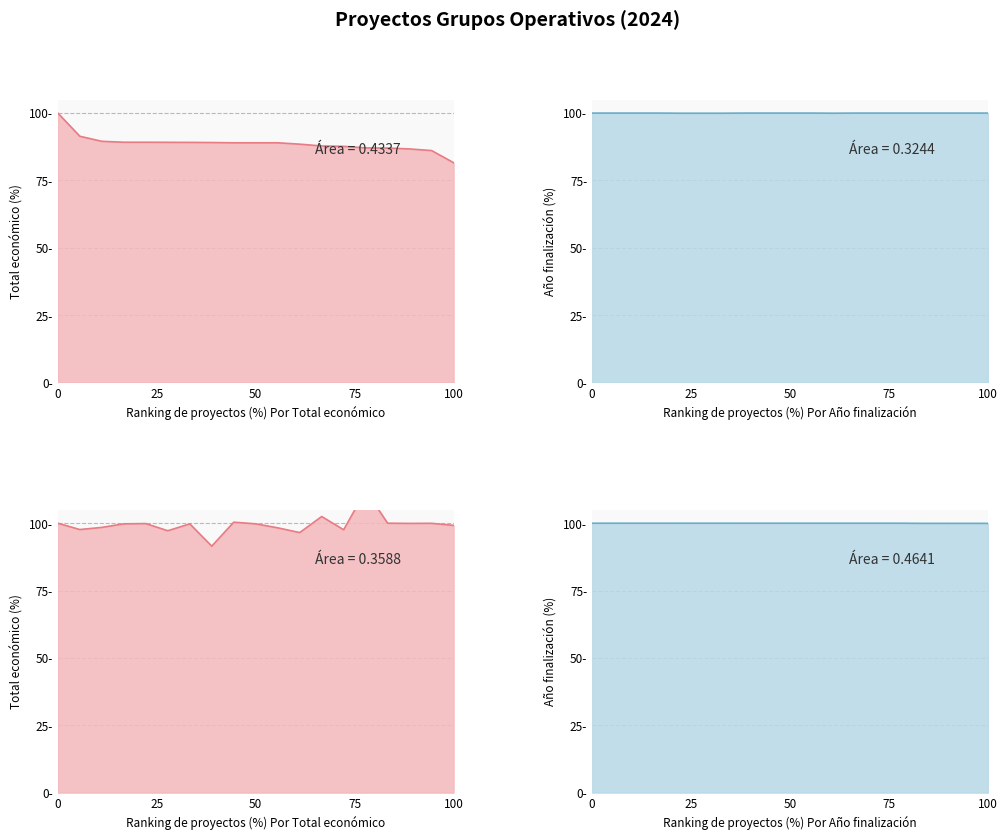

True or false: Año finalización (desc.) has more than 0 interior local peaks.

False